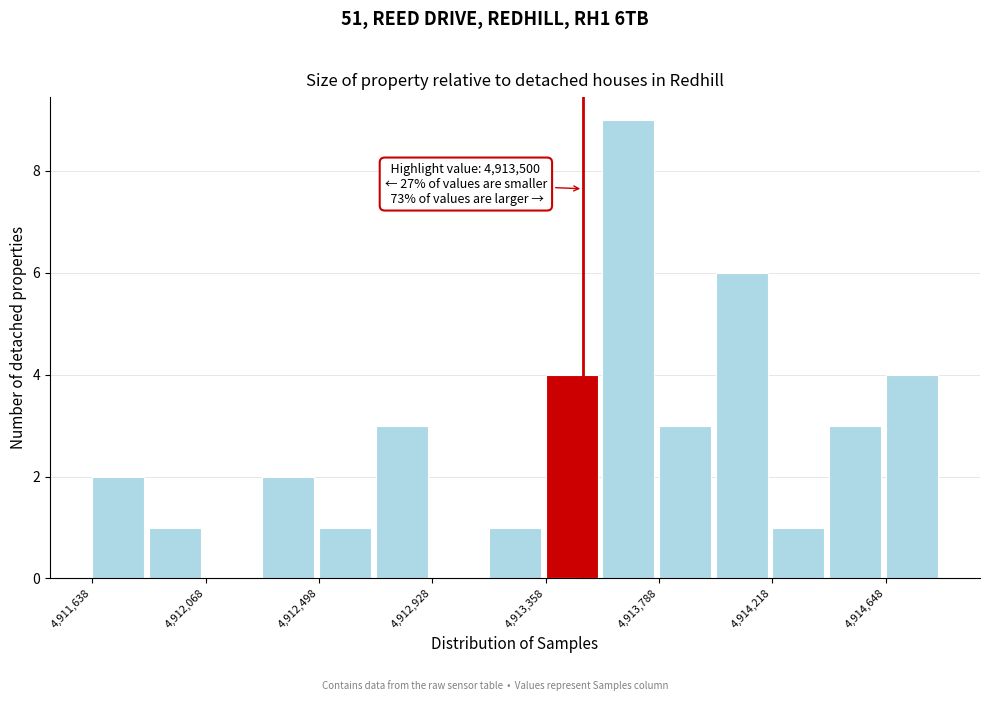

Over which range of the x-axis is the bar tallest?

4913550 to 4913800